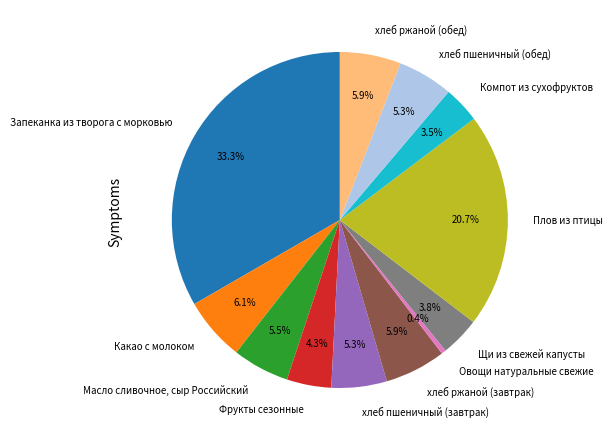

Is there a majority slice in this chart?

No